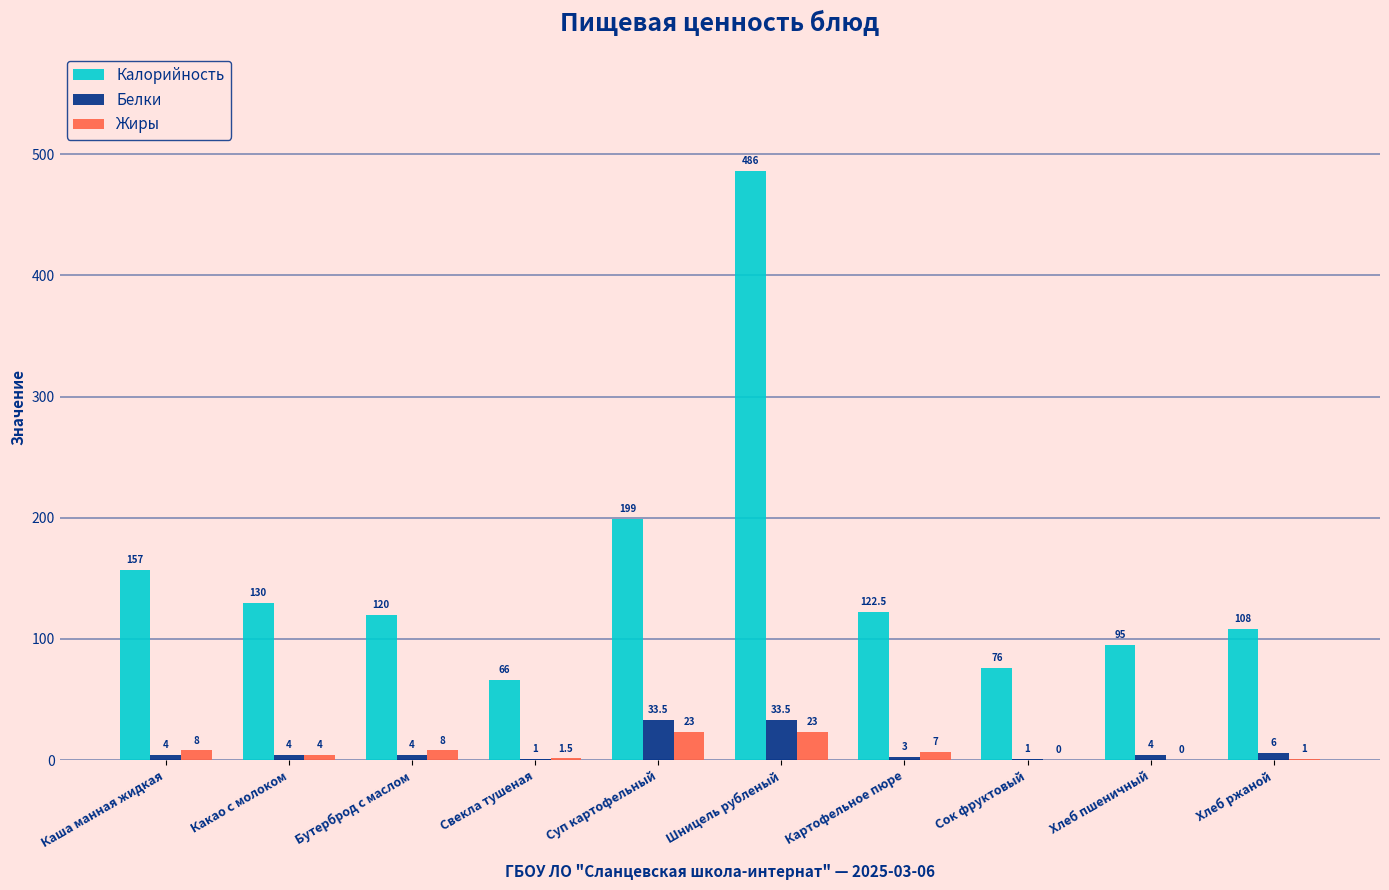

Between Каша манная жидкая and Картофельное пюре, which series saw the biggest shift?

Калорийность